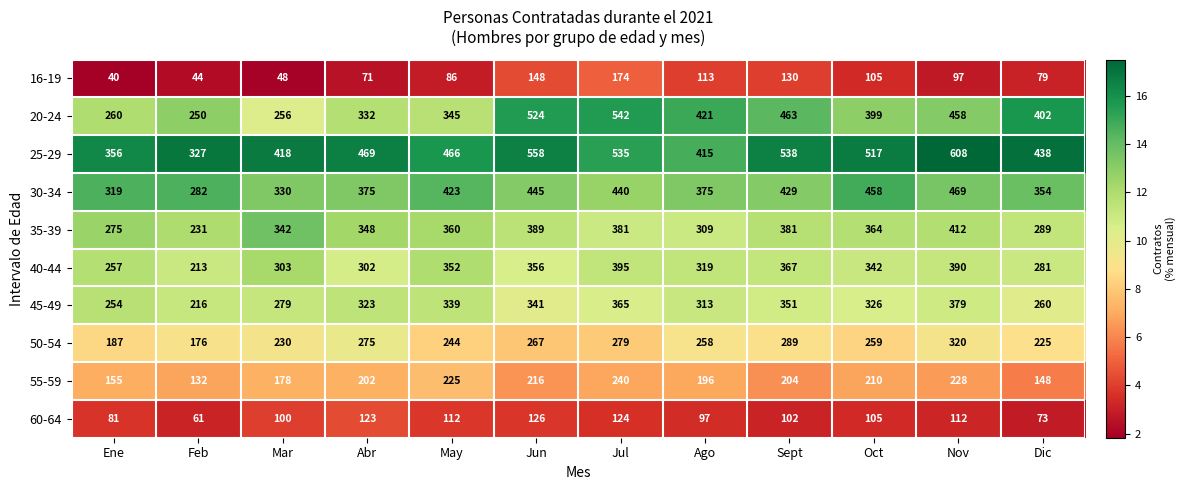

What is the approximate value of 30-34 at Oct, to the nearest 10?

460